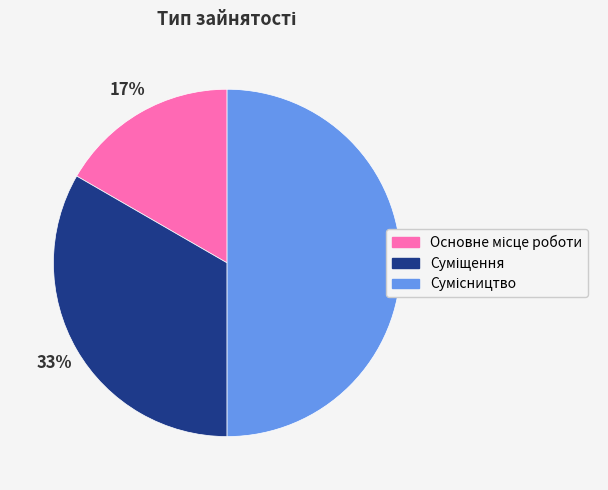

To the nearest percent, what is the average slice percentage?

33%